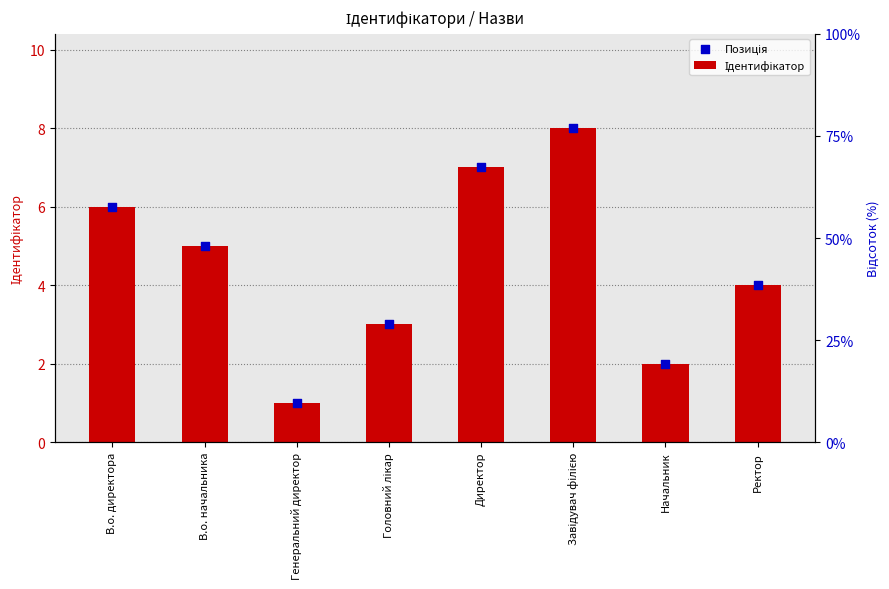

What are all the series names shown in the legend?

Ідентифікатор, Позиція